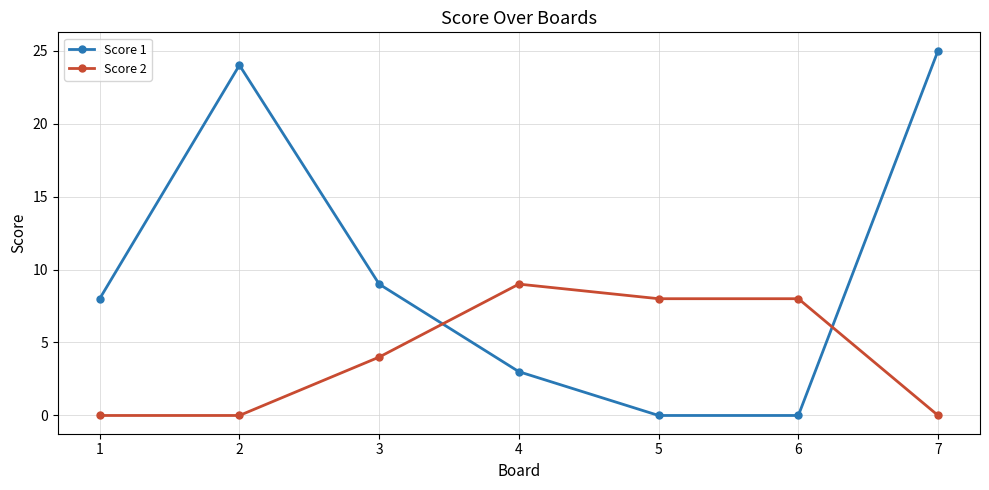

Is the value of Score 2 at 6 greater than the value of Score 1 at 4?

Yes